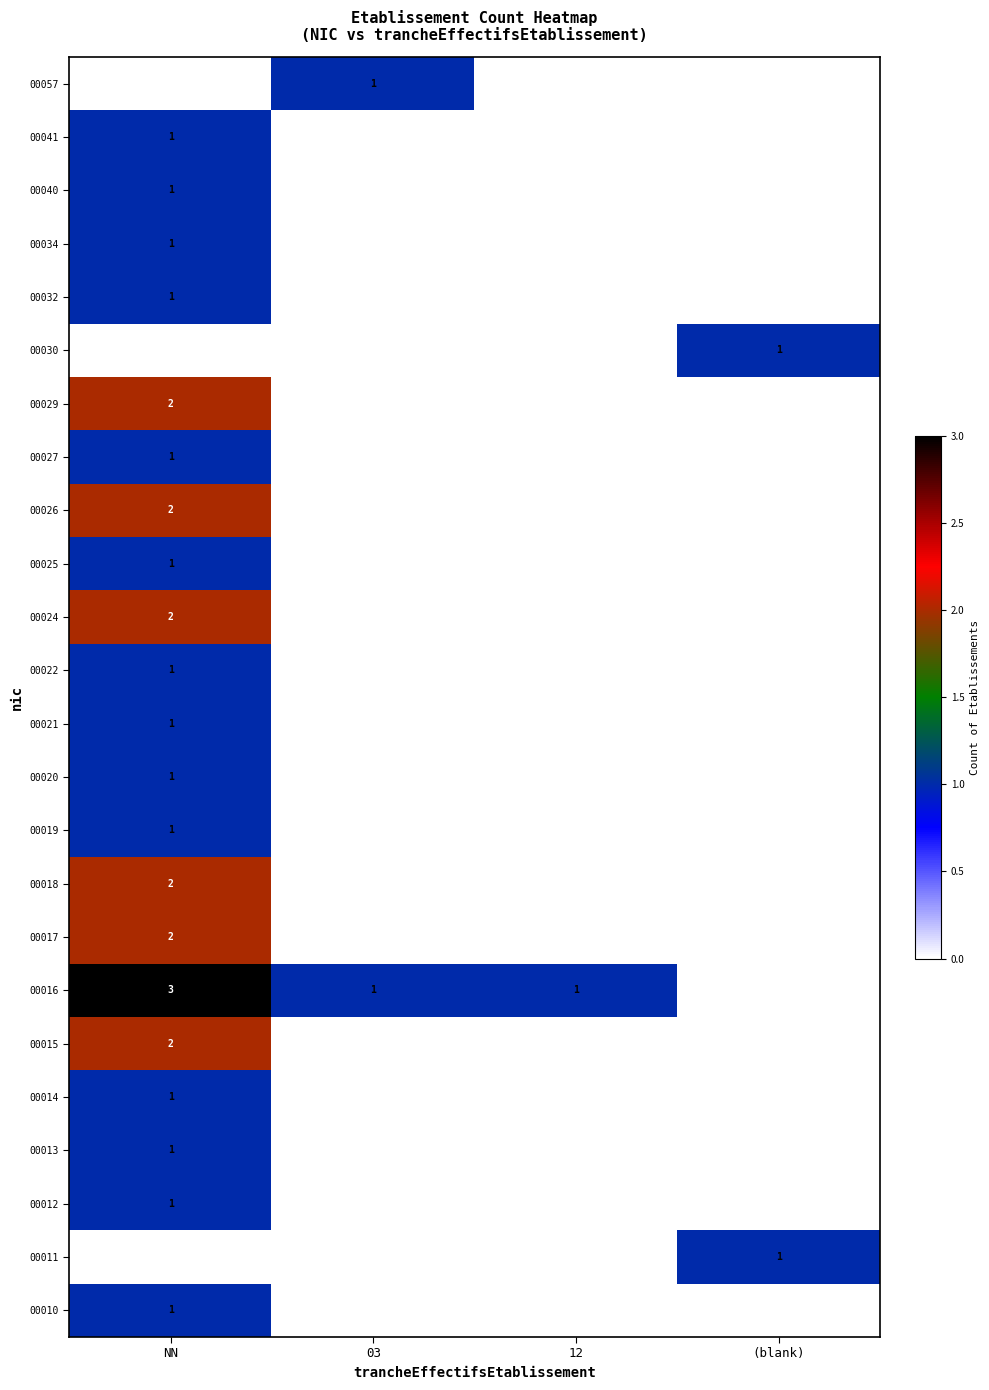

At how many categories does at least one series exceed 2?

1